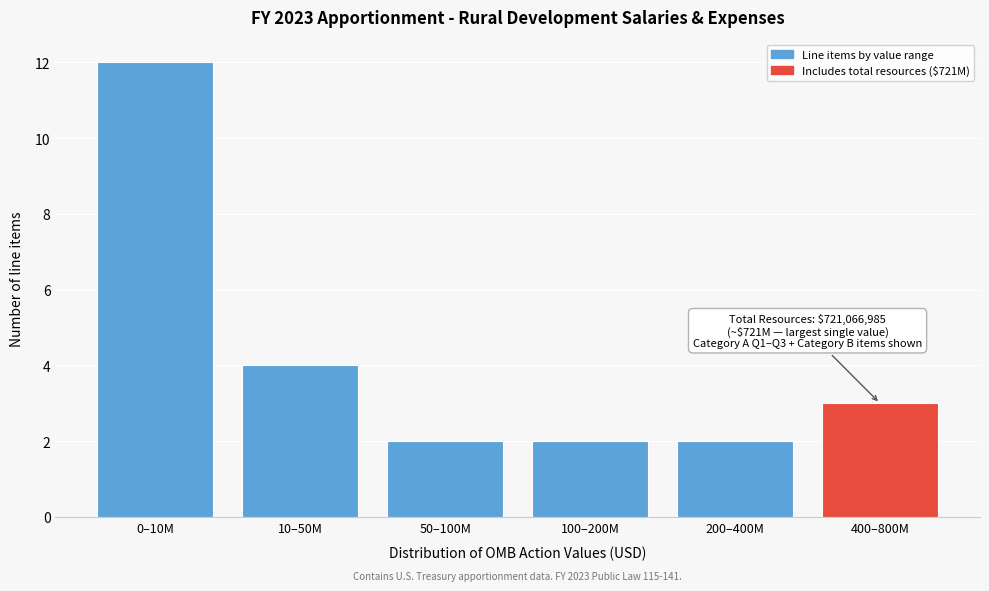

Reading left to right, list all the values displayed in this chart.

12	4	2	2	2	3